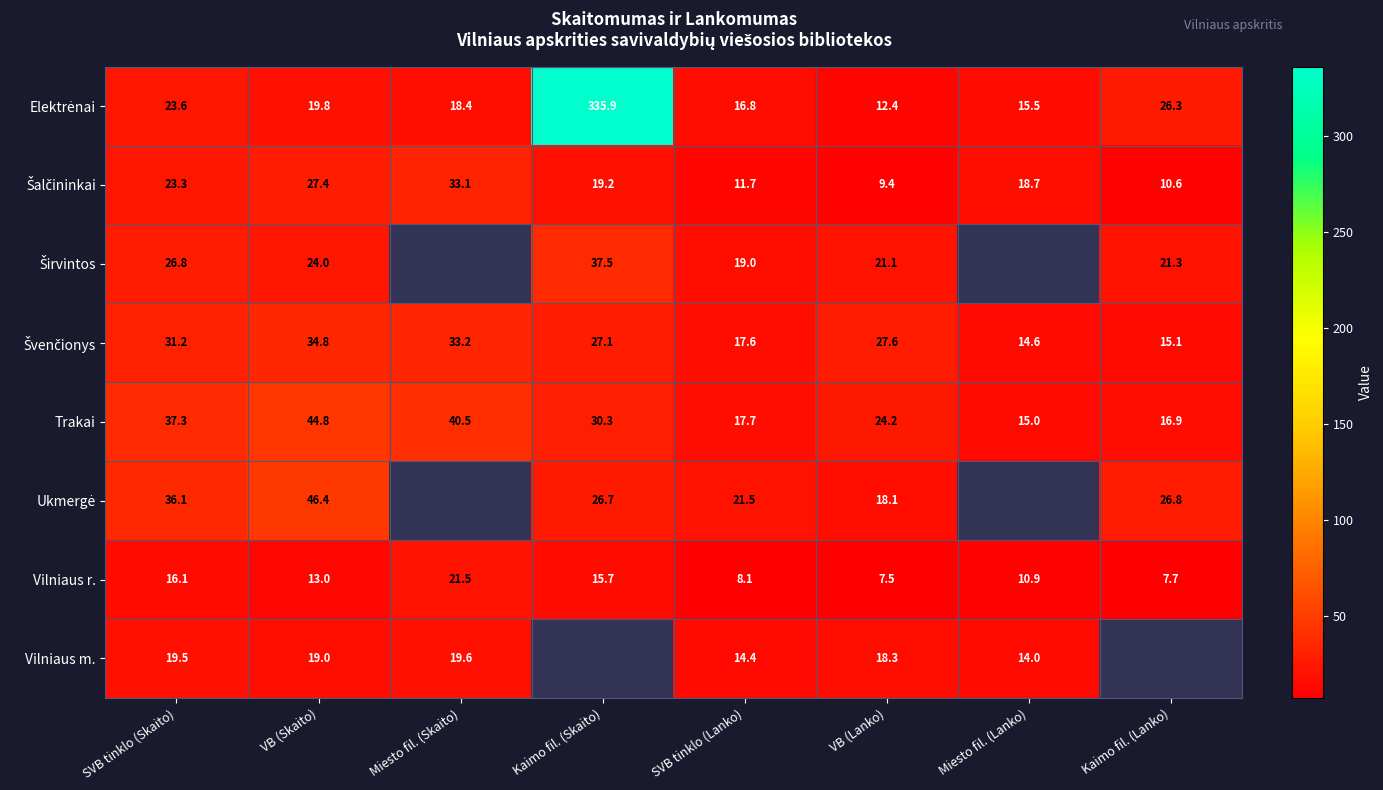

What is the total value across all series at VB (Skaito)?

229.2